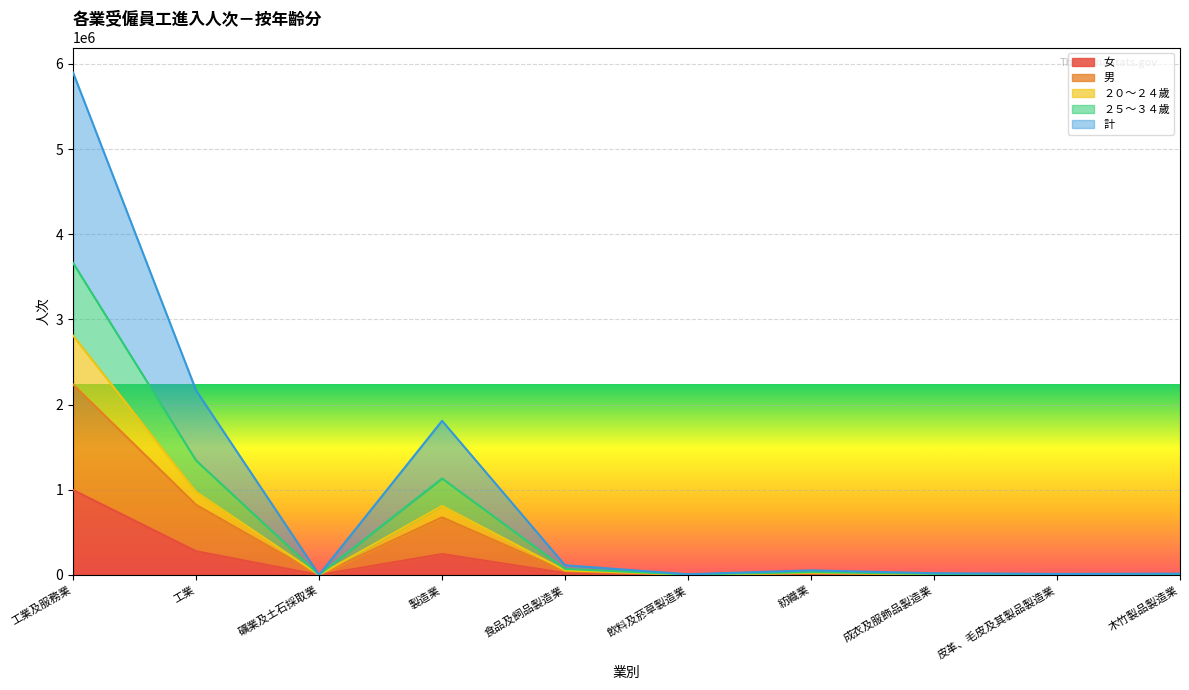

At which category is the sum across all series the highest?

工業及服務業